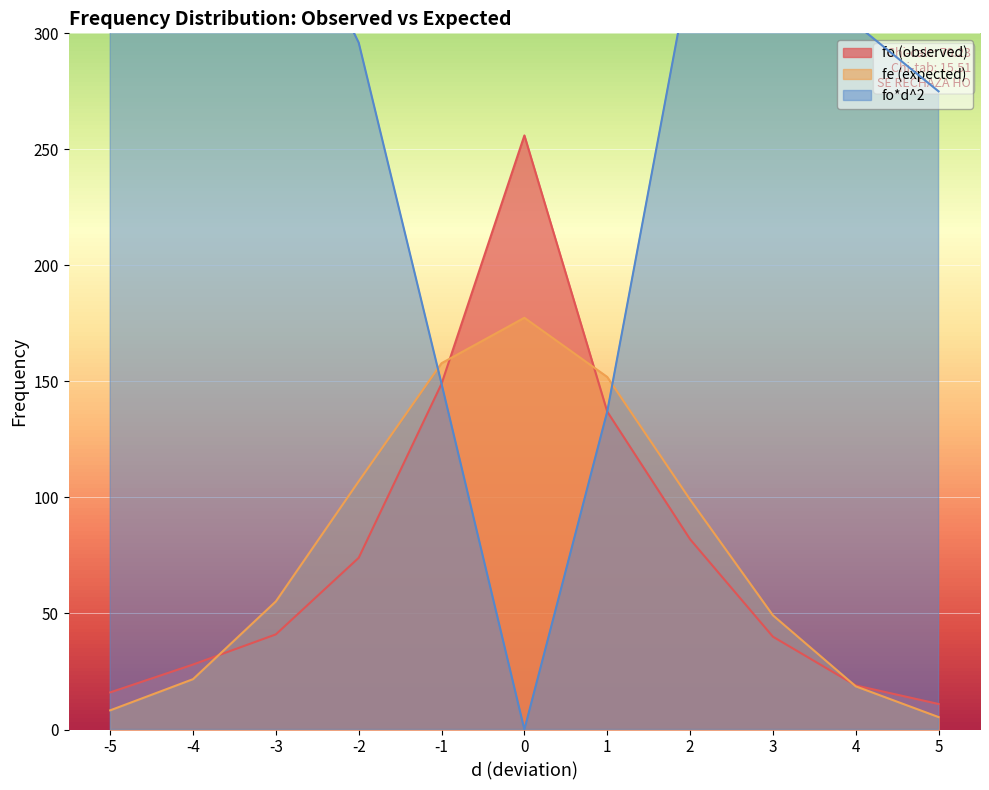

How many lines are shown in the chart?

3